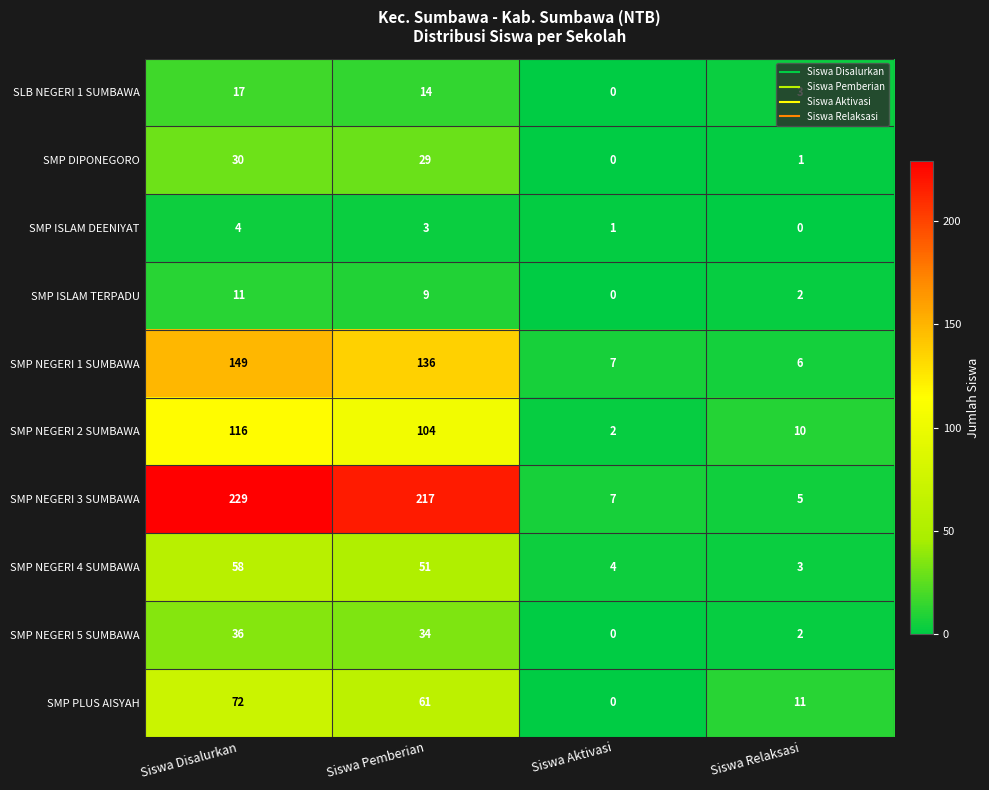

At which category is the sum across all series the highest?

Siswa Disalurkan